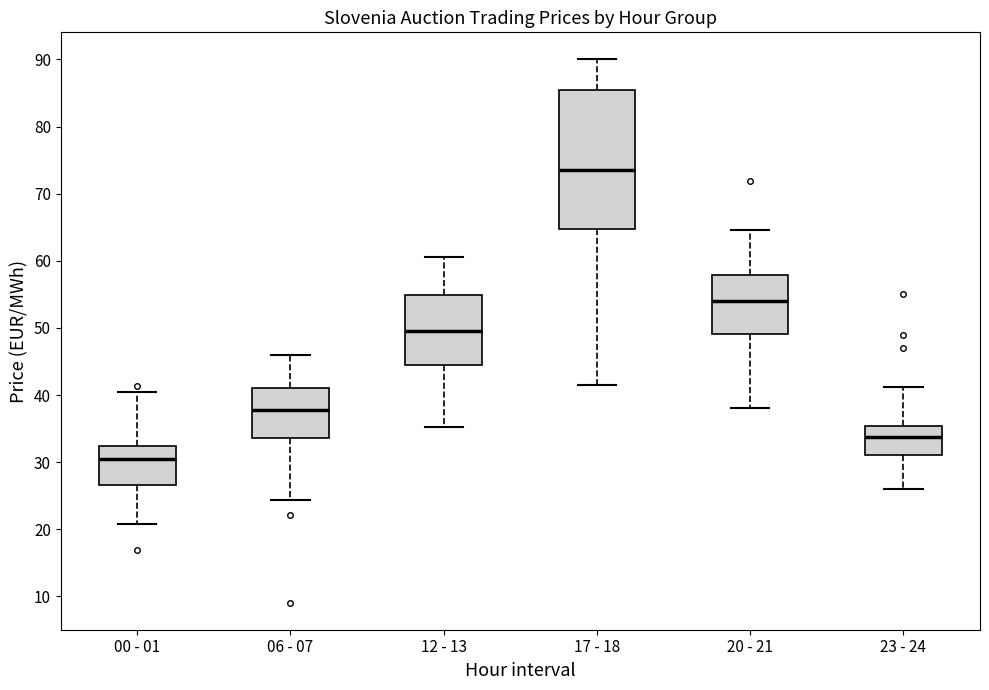

Reading left to right, transcribe this box plot: for each box, give where its median line is, the range the box spans, and where its two whiskers end, as read against the y-axis. The values are not printed on the chart, so give them approximately, as read against the axis.

00 - 01: median 30, box 27 to 32, whiskers 21 to 40
06 - 07: median 38, box 34 to 41, whiskers 24 to 46
12 - 13: median 50, box 45 to 55, whiskers 35 to 61
17 - 18: median 74, box 65 to 85, whiskers 42 to 90
20 - 21: median 54, box 49 to 58, whiskers 38 to 65
23 - 24: median 34, box 31 to 35, whiskers 26 to 41